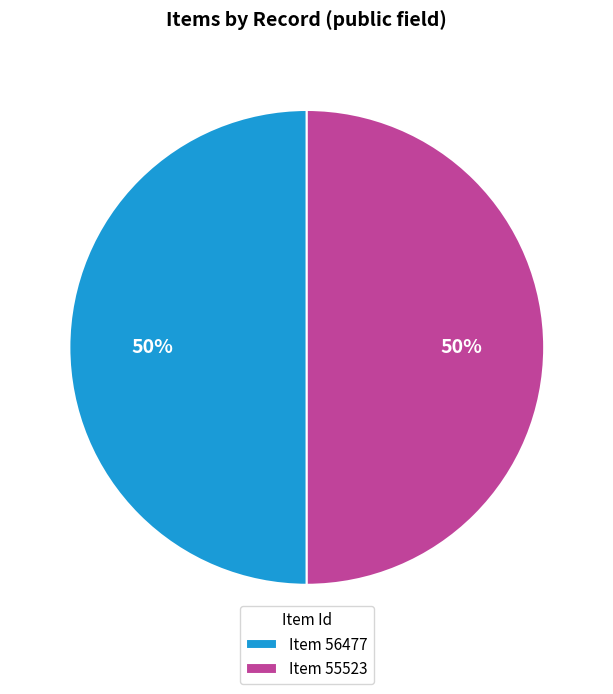

To the nearest percent, what portion does Item 56477 represent?

50%